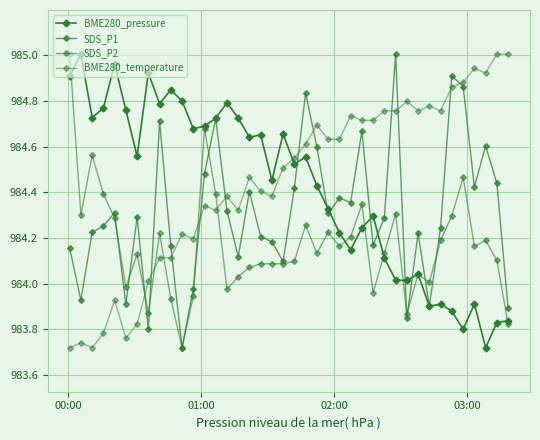

How many lines are shown in the chart?

4